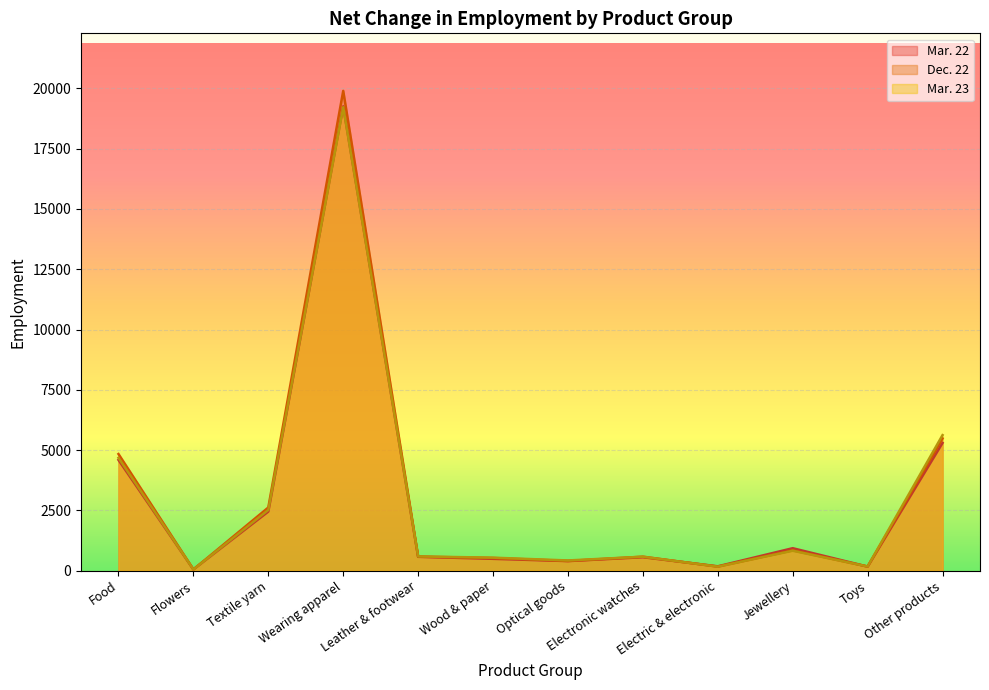

What is the highest value of the Dec. 22 series?

19900